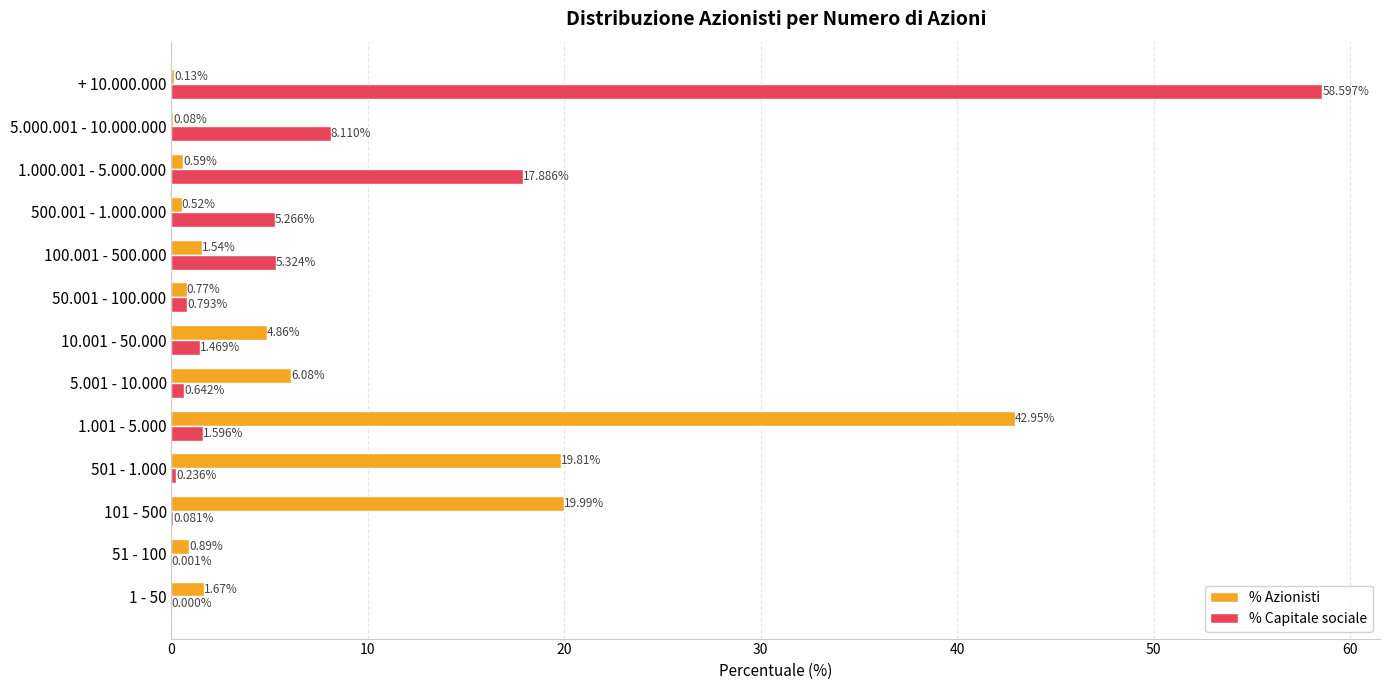

How many data points does each series have?

13